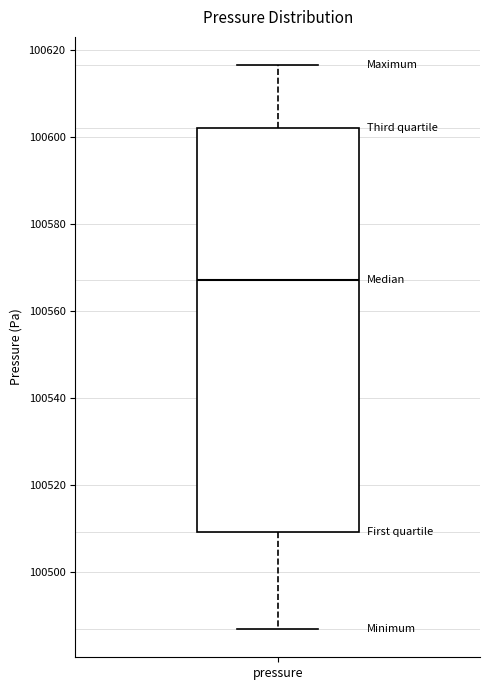

Transcribe this box plot: give where the median line is, the range the box spans, and where the two whiskers end, as read against the y-axis. The values are not printed on the chart, so give them approximately, as read against the axis.

median 100568, box 100510 to 100602, whiskers 100486 to 100616